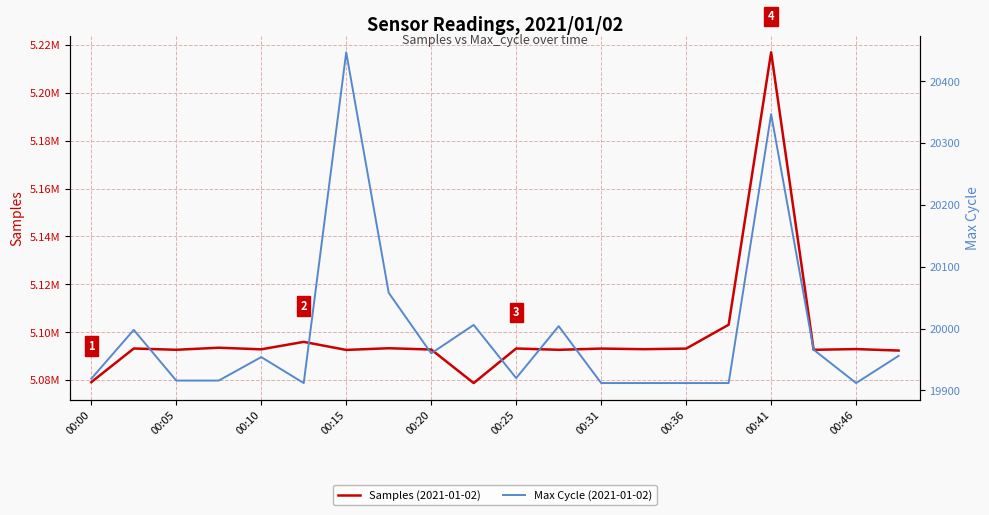

Which series has the largest range (max minus min)?

Samples